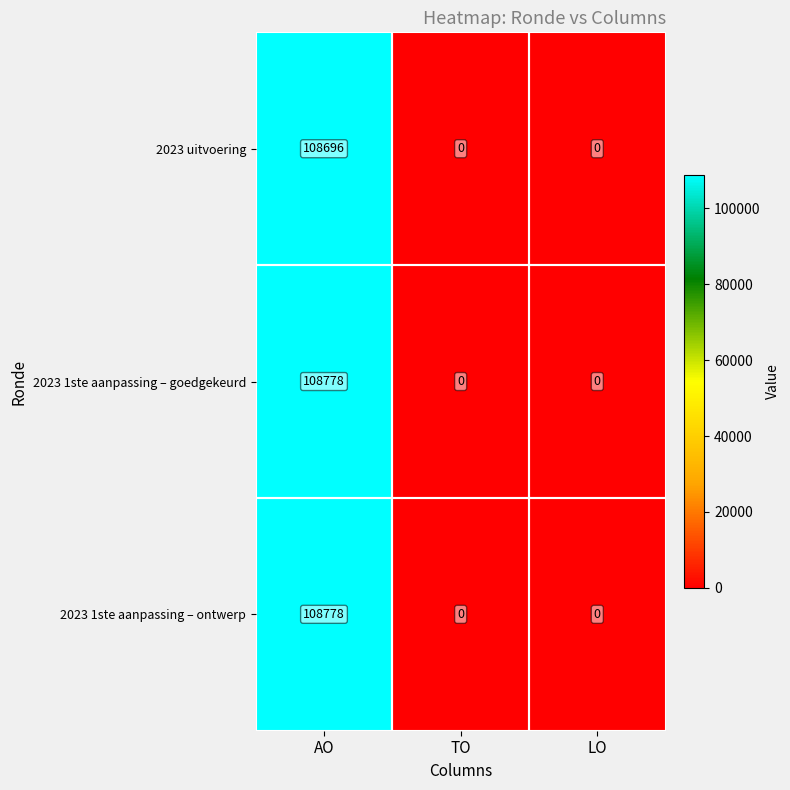

Which series has the largest total across all categories?

2023 1ste aanpassing – goedgekeurd